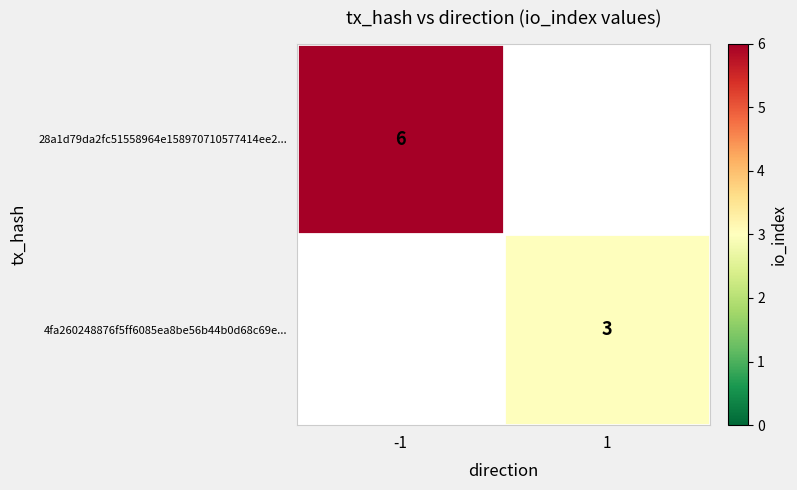

The value of 4fa260248876f5ff6085ea8be56b44b0d68c69e... at 1 is 3. True or false?

True